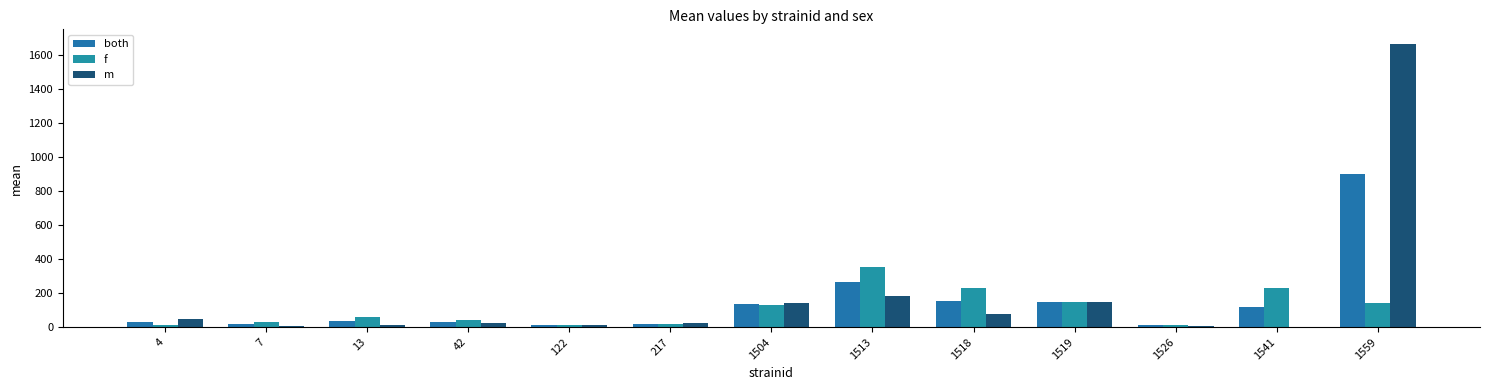

How many categories are shown in the chart?

13